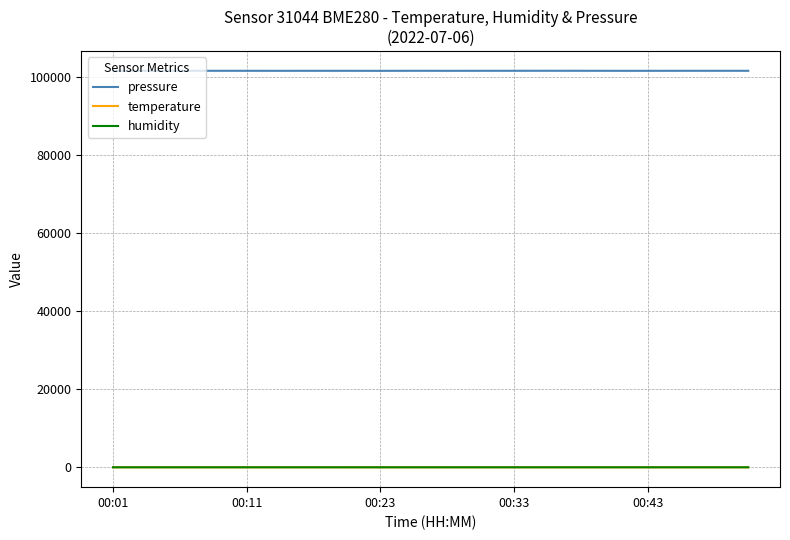

Which series has the largest total across all categories?

pressure